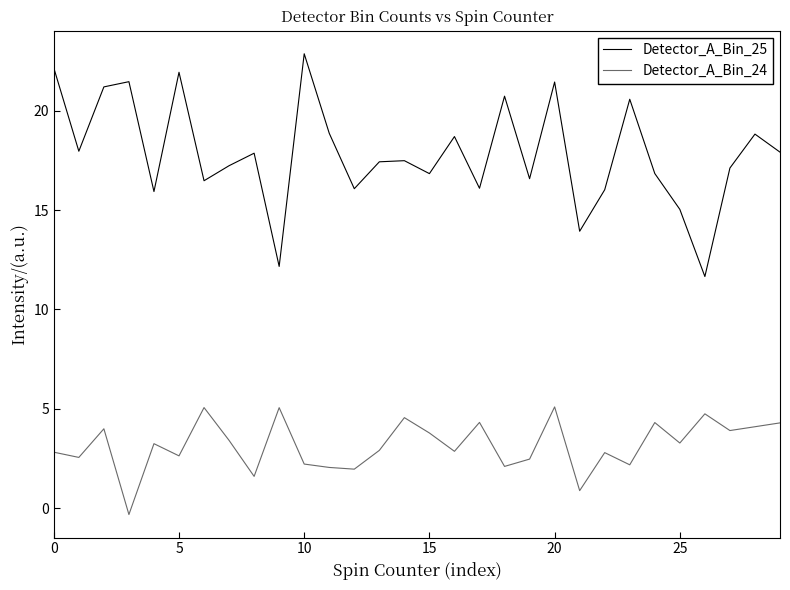

Rank the series by their average value, from lowest to highest.

Detector_A_Bin_24, Detector_A_Bin_25